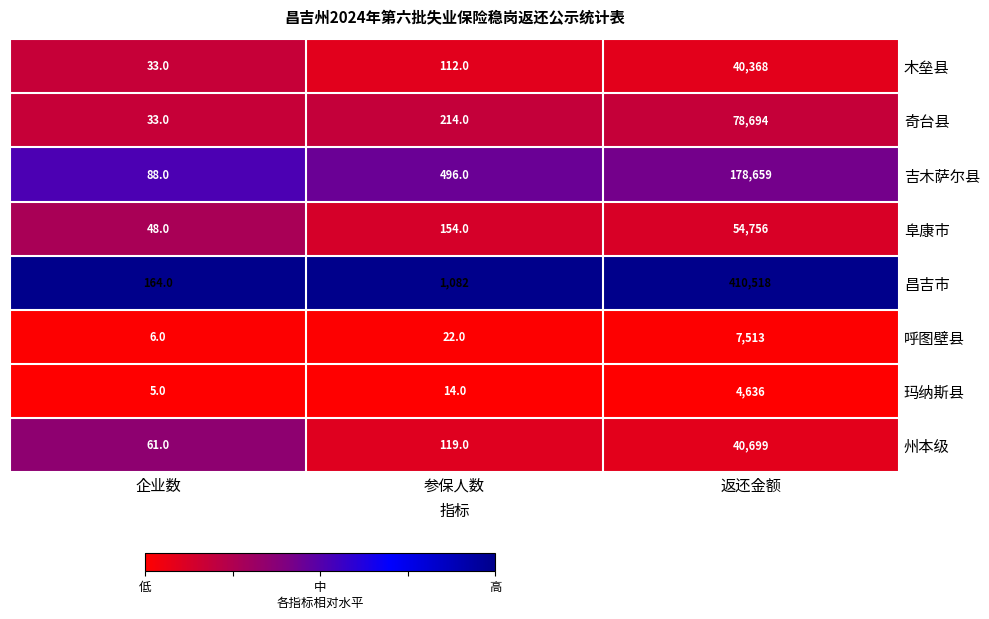

Count the number of categories in the chart.

3